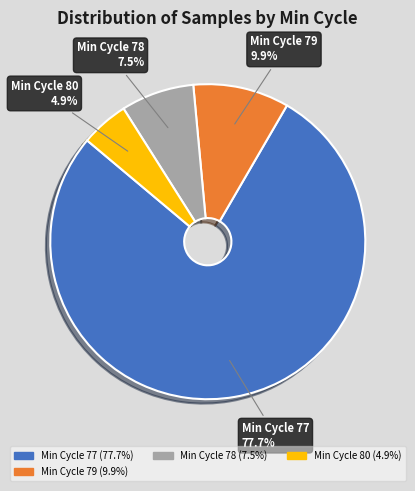

Is the sum of Min Cycle 80 and Min Cycle 79 greater than half?

No